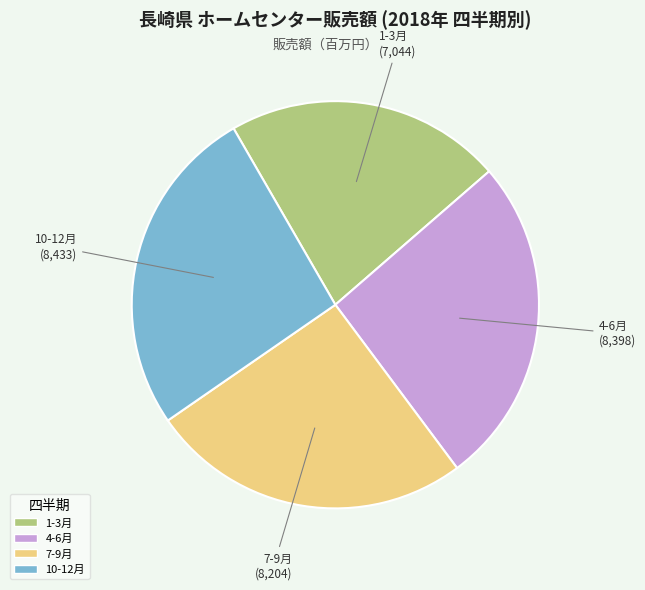

Which category has the smallest portion of the pie?

1-3月